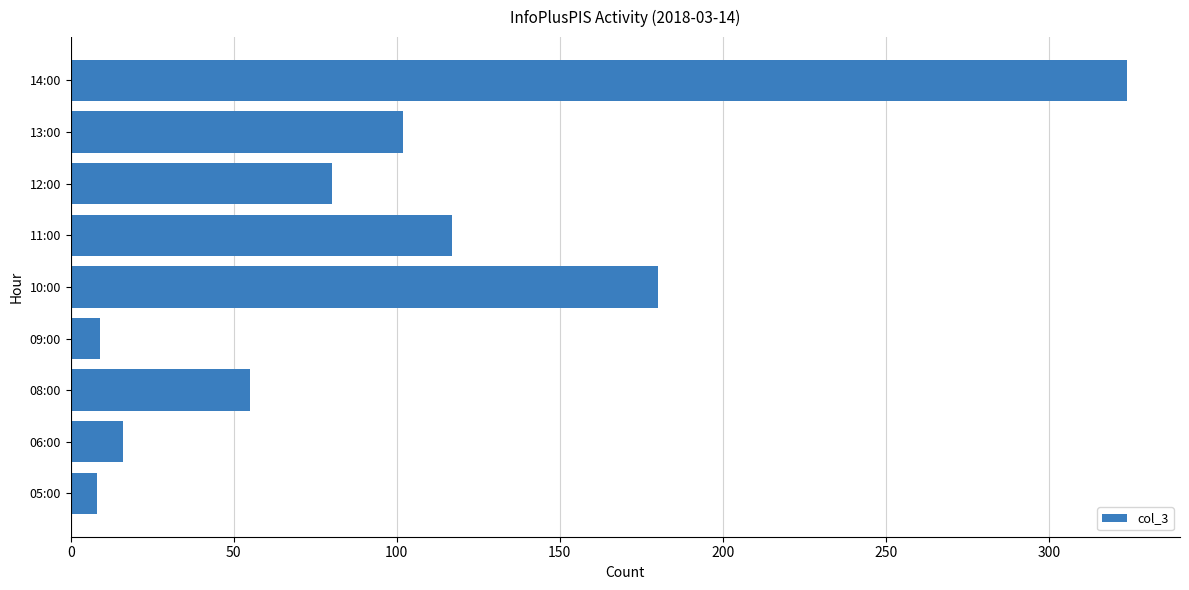

Which category has the highest value across all series?

14:00